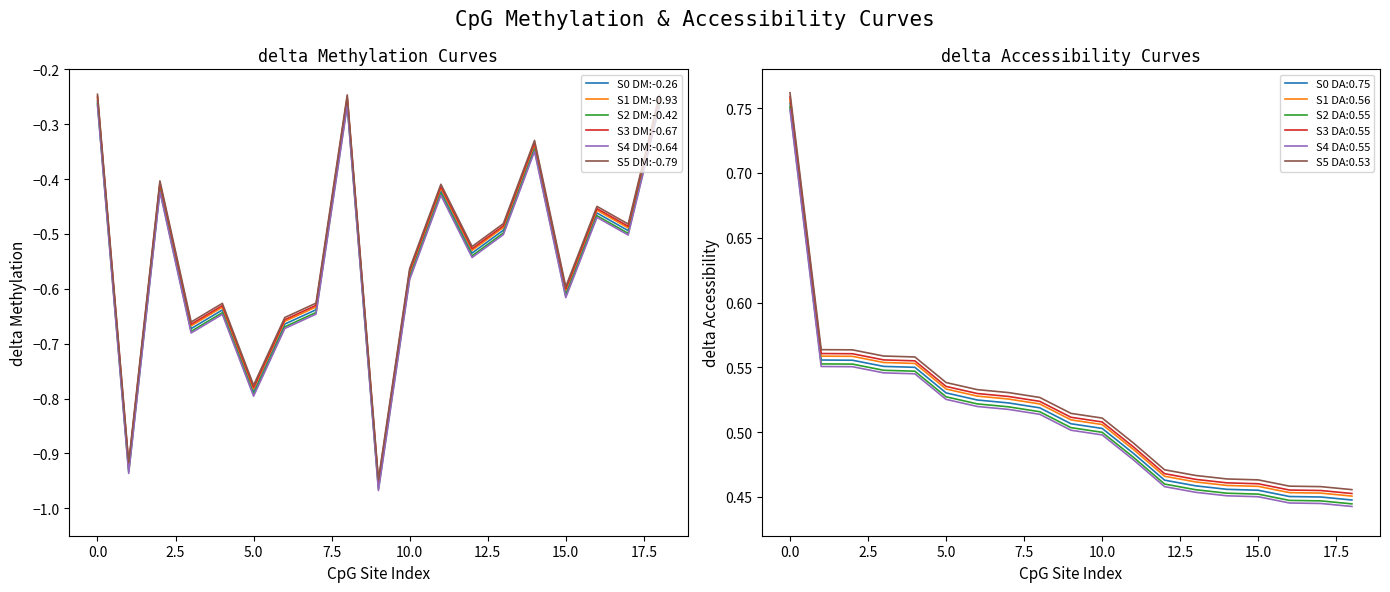

What is the value of the S2 DM:-0.42 point at the 8th from the left?

-0.6